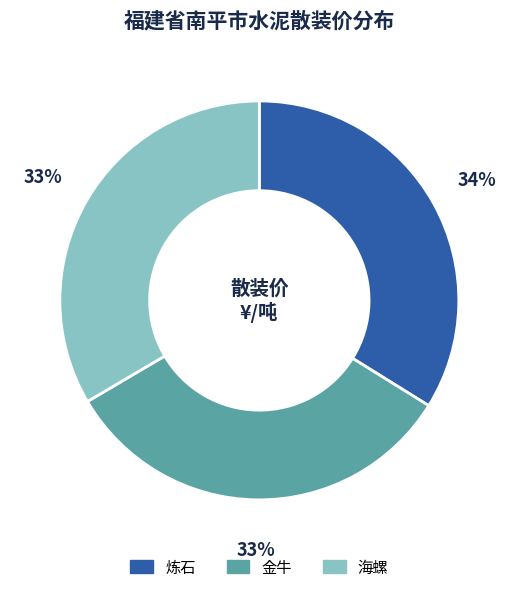

Approximately how many times larger is the value at 金牛 compared to 炼石?

1.0